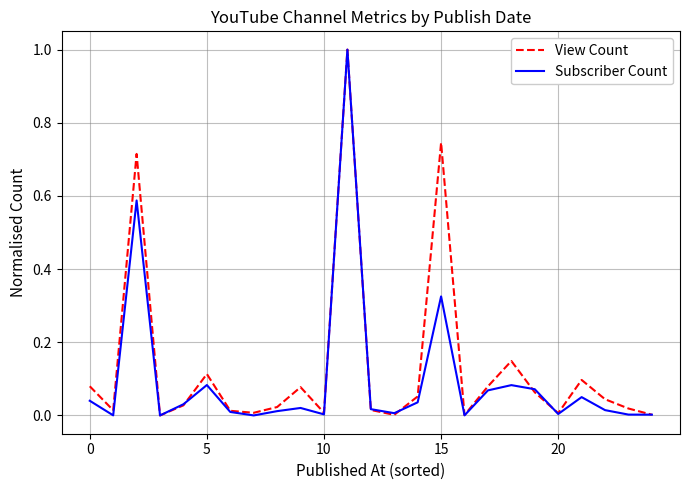

What is the maximum value shown in the chart?

1.0